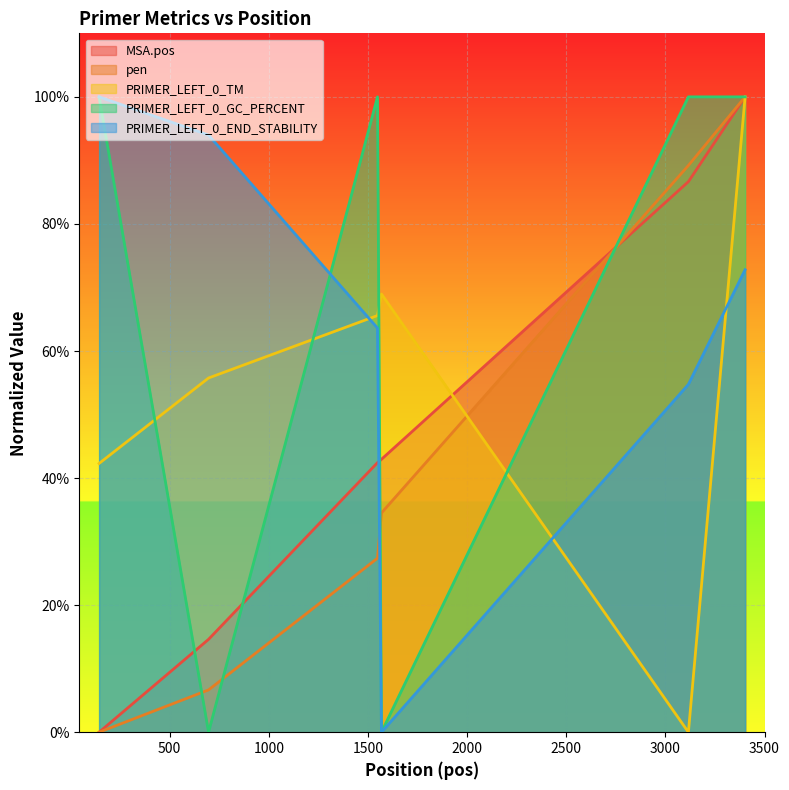

What is the difference between the maximum and second lowest values in the MSA.pos series?

0.9